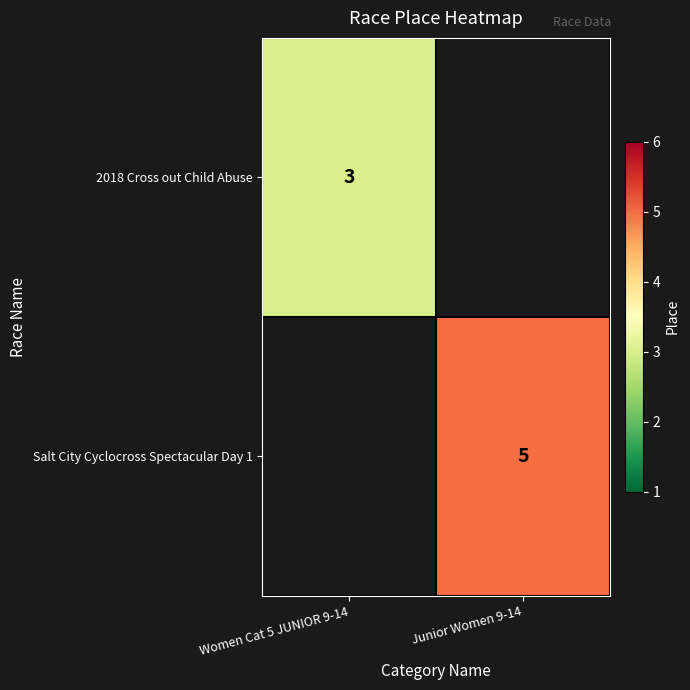

True or false: 2018 Cross out Child Abuse has a value of 3 at Women Cat 5 JUNIOR 9-14.

True